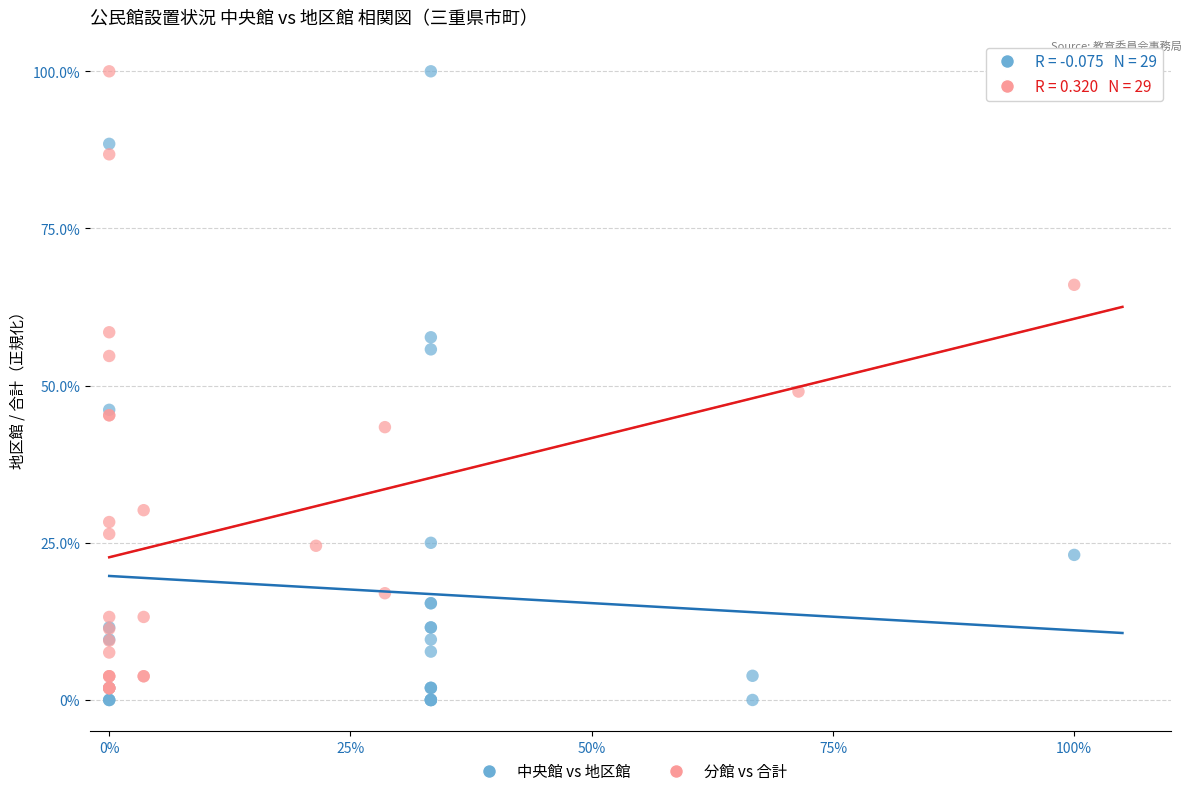

Which series has the largest Y range (max minus min)?

中央館 vs 地区館